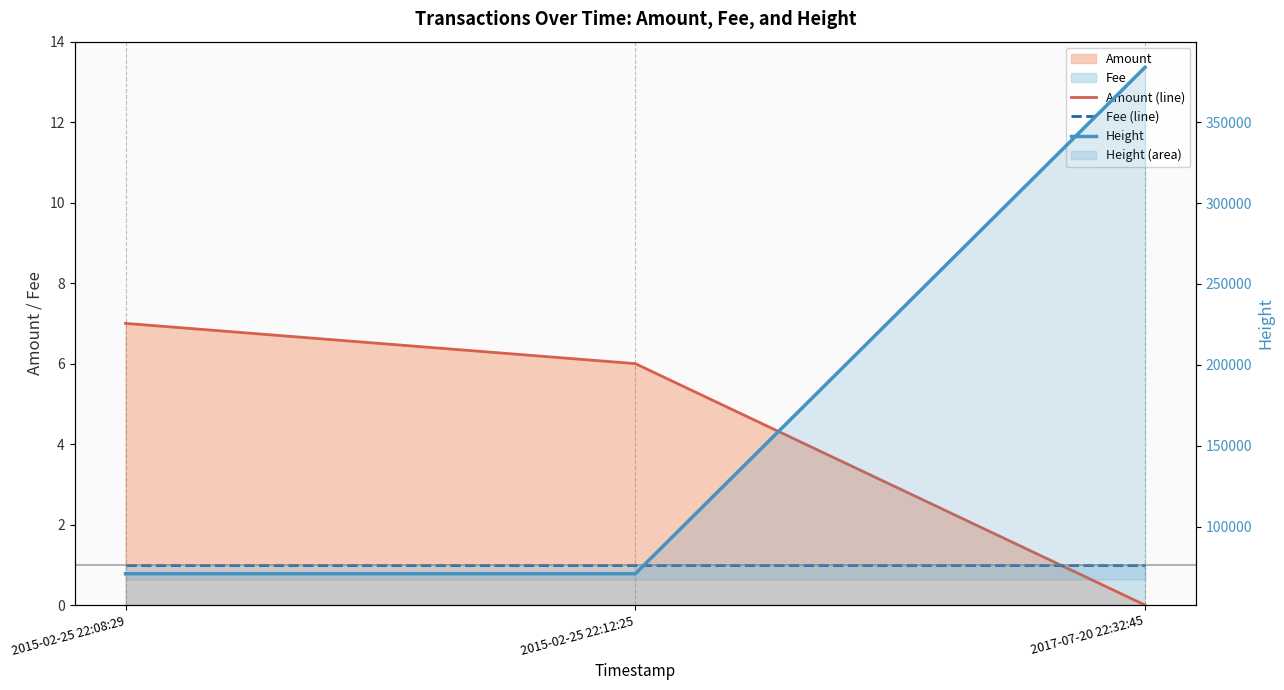

Rank the series at 2017-07-20 22:32:45 from highest to lowest value.

Height, Fee (line), Amount (line)